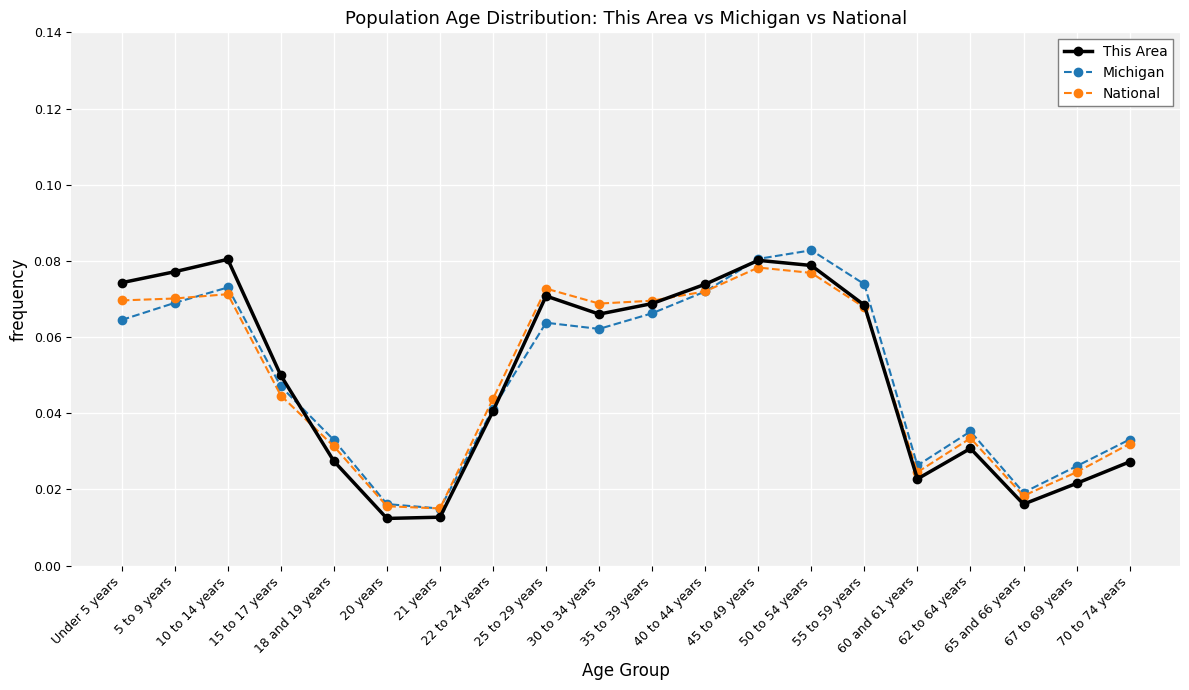

At how many categories does at least one series exceed 0?

20